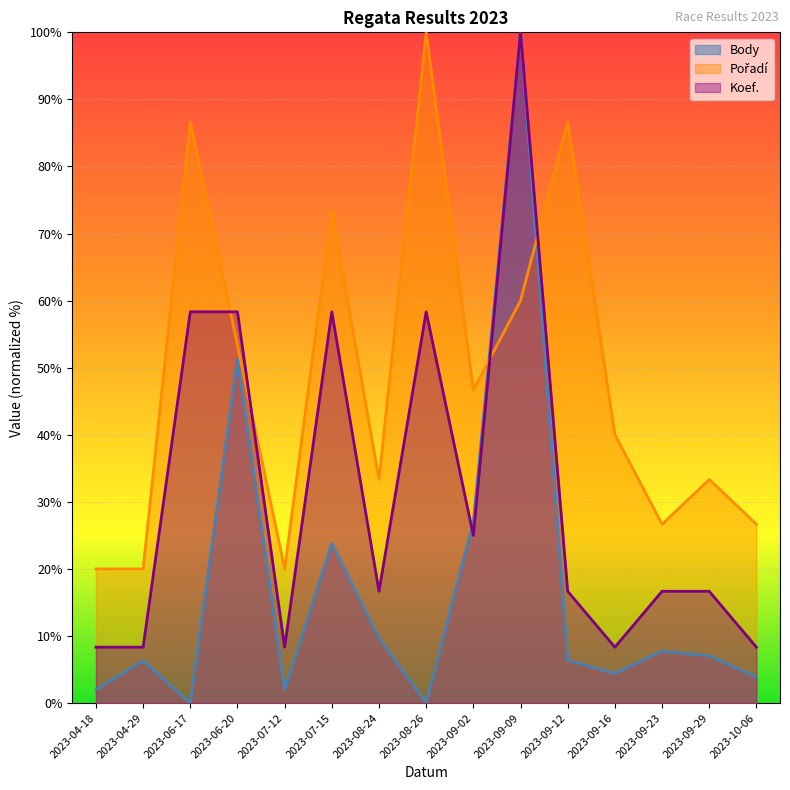

How many interior local valleys does the Koef. series have?

4